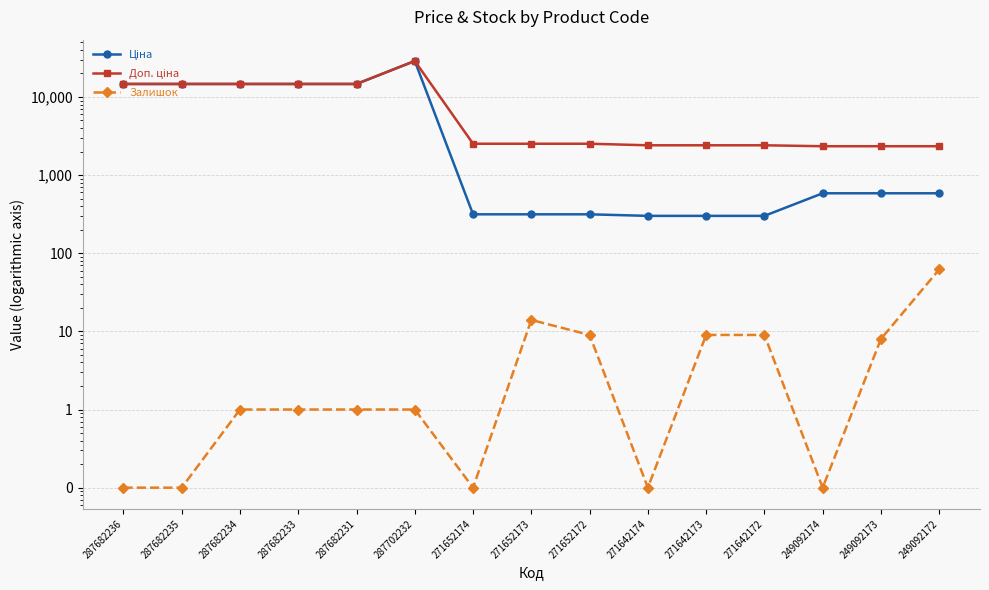

What is the highest value of the Доп. ціна series?

28821.8